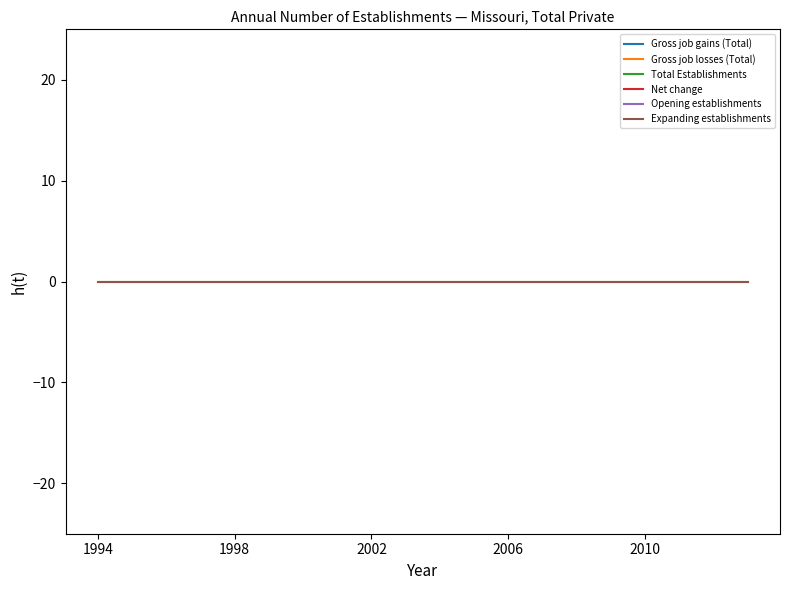

Is the value of Expanding establishments at 2006 greater than the value of Opening establishments at 19?

No